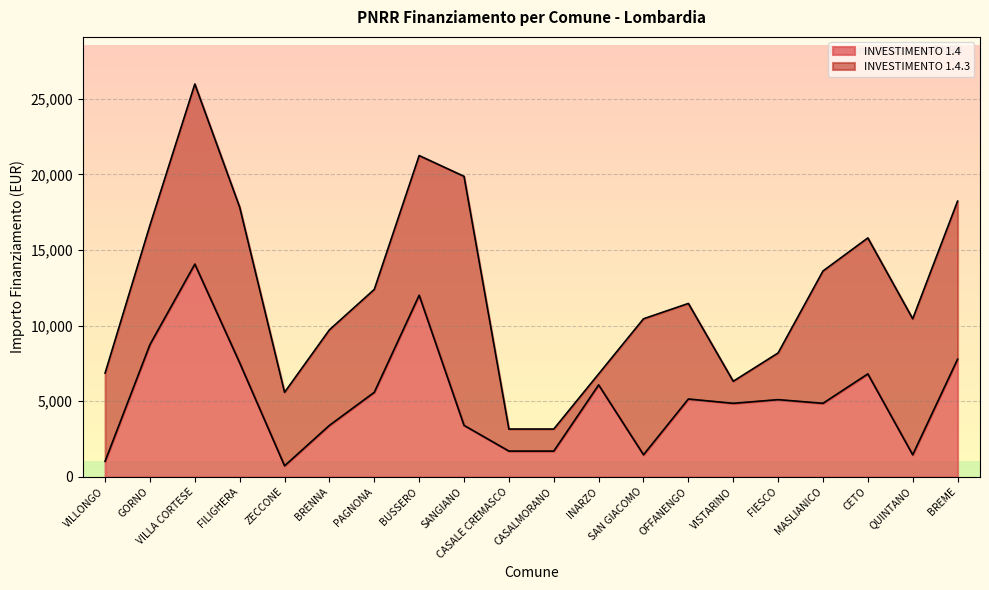

At which label does the data first exceed 5103?

GORNO